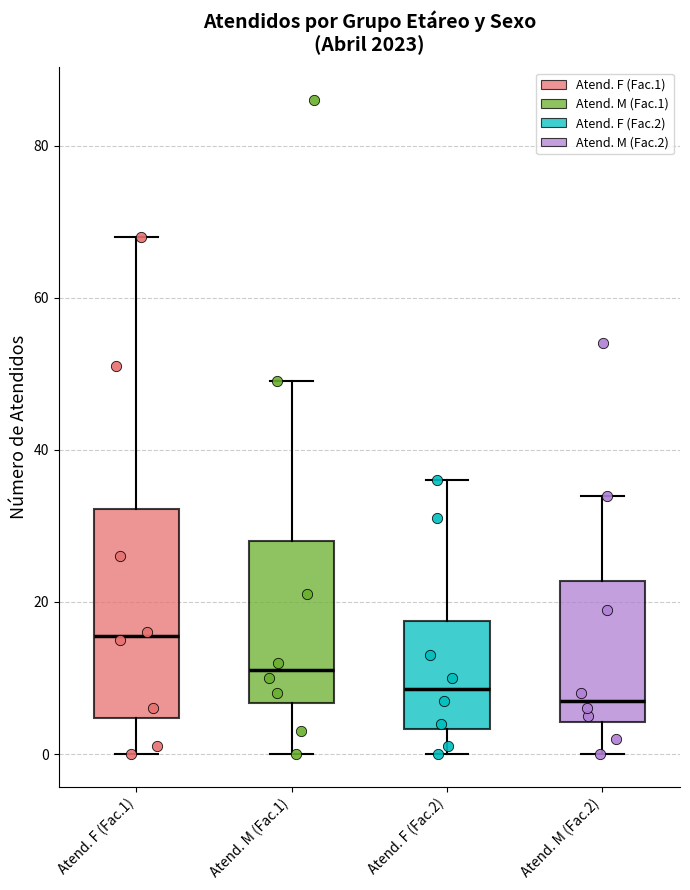

Which box is the tallest, from its lower edge to its upper edge?

Atend. F (Fac.1)